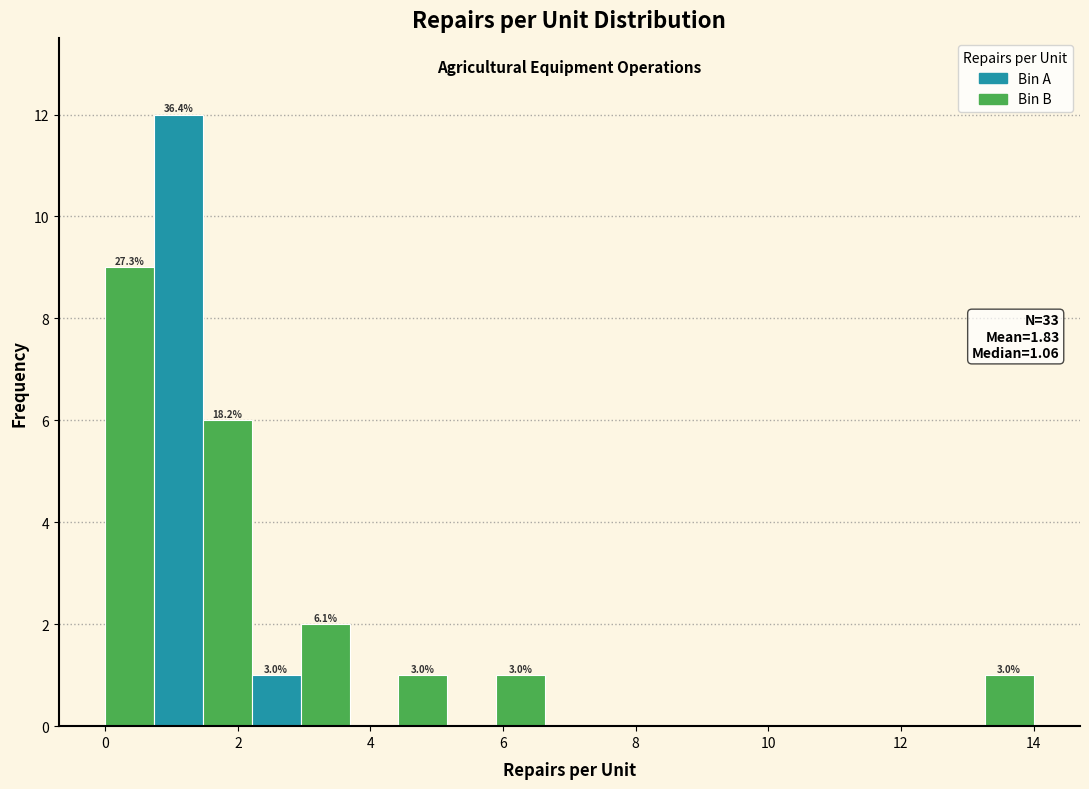

Around what value on the x-axis is the tallest bar? Give the approximate position of its centre, as read against the axis.

1.2